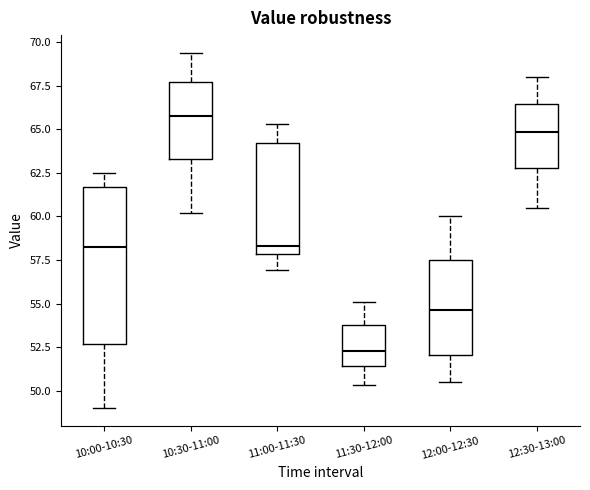

Reading left to right, read every box against the y-axis: the position of its median line, the range the box covers, and the ends of its whiskers. The values are not printed on the chart, so give them approximately, as read against the axis.

10:00-10:30: median 58.5, box 52.5 to 61.5, whiskers 49.0 to 62.5
10:30-11:00: median 66.0, box 63.5 to 68.0, whiskers 60.0 to 69.5
11:00-11:30: median 58.5, box 58.0 to 64.0, whiskers 57.0 to 65.5
11:30-12:00: median 52.5, box 51.5 to 54.0, whiskers 50.5 to 55.0
12:00-12:30: median 54.5, box 52.0 to 57.5, whiskers 50.5 to 60.0
12:30-13:00: median 65.0, box 63.0 to 66.5, whiskers 60.5 to 68.0